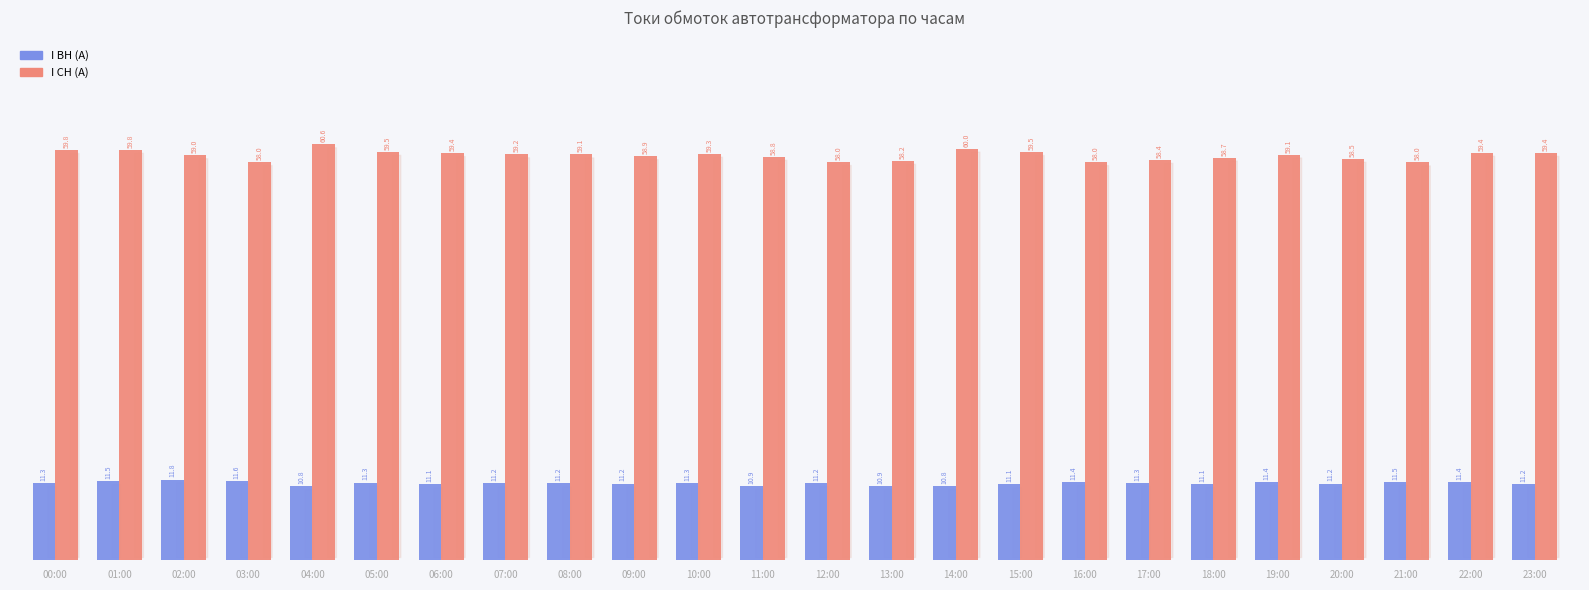

What is the sum of the I СН (А) values at 17:00 and 01:00?

118.2